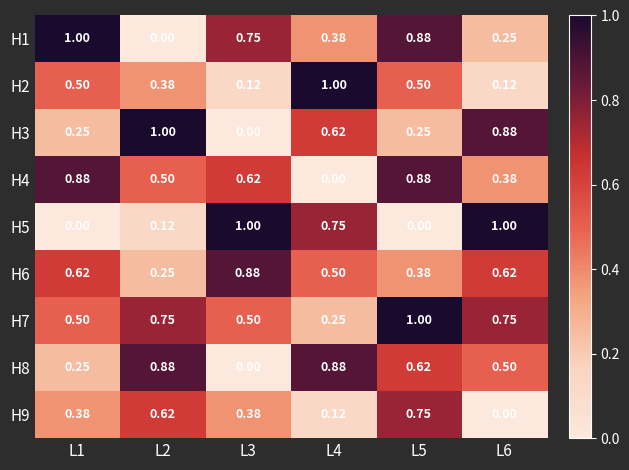

Is the value of H5 at L6 greater than the value of H3 at L1?

Yes